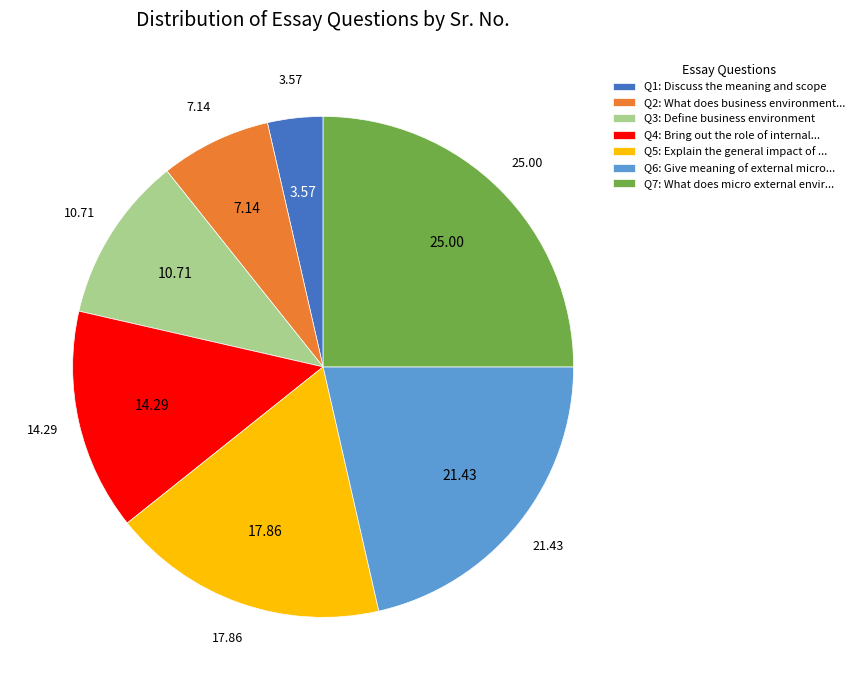

Count the number of slices in the pie.

7